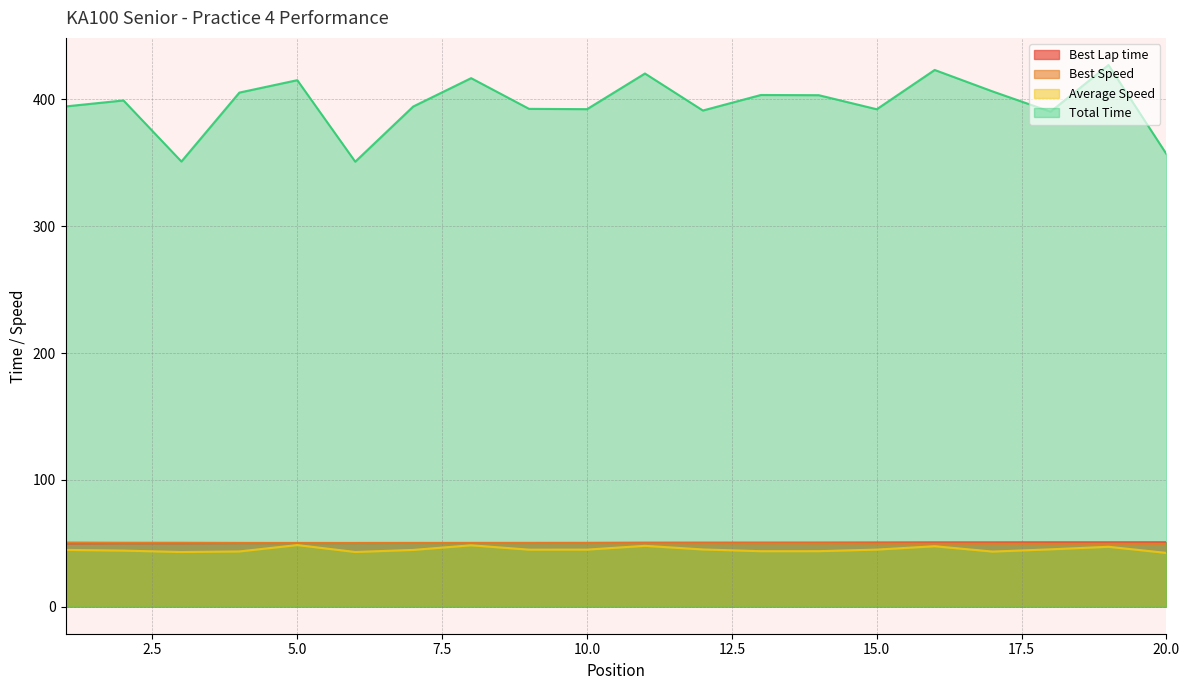

Reading left to right, transcribe all the data shown in this chart.

Best Lap time: 1=49.8	2=50.0	3=50.0	4=50.1	5=50.2	6=50.2	7=50.2	8=50.3	9=50.3	10=50.3	11=50.5	12=50.5	13=50.5	14=50.5	15=50.6	16=50.7	17=50.7	18=50.8	19=50.8	20=50.8
Best Speed: 1=50.6	2=50.4	3=50.4	4=50.3	5=50.2	6=50.2	7=50.2	8=50.1	9=50.1	10=50.1	11=49.9	12=49.9	13=49.9	14=49.9	15=49.8	16=49.7	17=49.7	18=49.6	19=49.6	20=49.6
Average Speed: 1=44.7	2=44.2	3=43.1	4=43.5	5=48.6	6=43.1	7=44.7	8=48.4	9=44.9	10=45.0	11=48.0	12=45.1	13=43.7	14=43.7	15=45.0	16=47.6	17=43.4	18=45.2	19=47.2	20=42.4
Total Time: 1=394.5	2=399.2	3=351.0	4=405.4	5=415.2	6=350.9	7=394.4	8=416.8	9=392.6	10=392.3	11=420.4	12=391.3	13=403.5	14=403.3	15=392.3	16=423.2	17=406.3	18=390.3	19=427.2	20=356.9